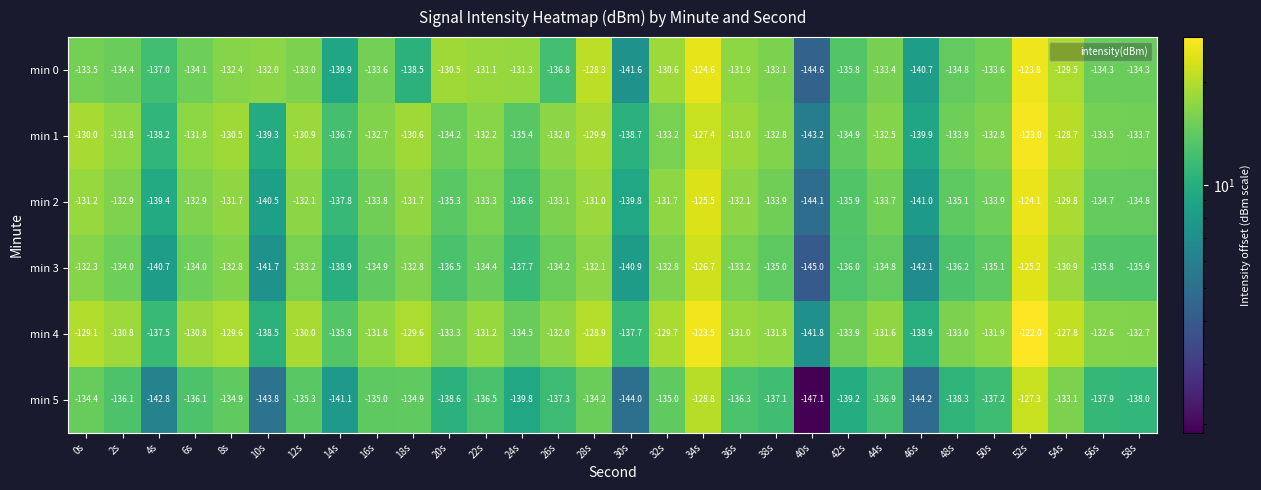

What is the maximum value shown in the chart?

-122.0